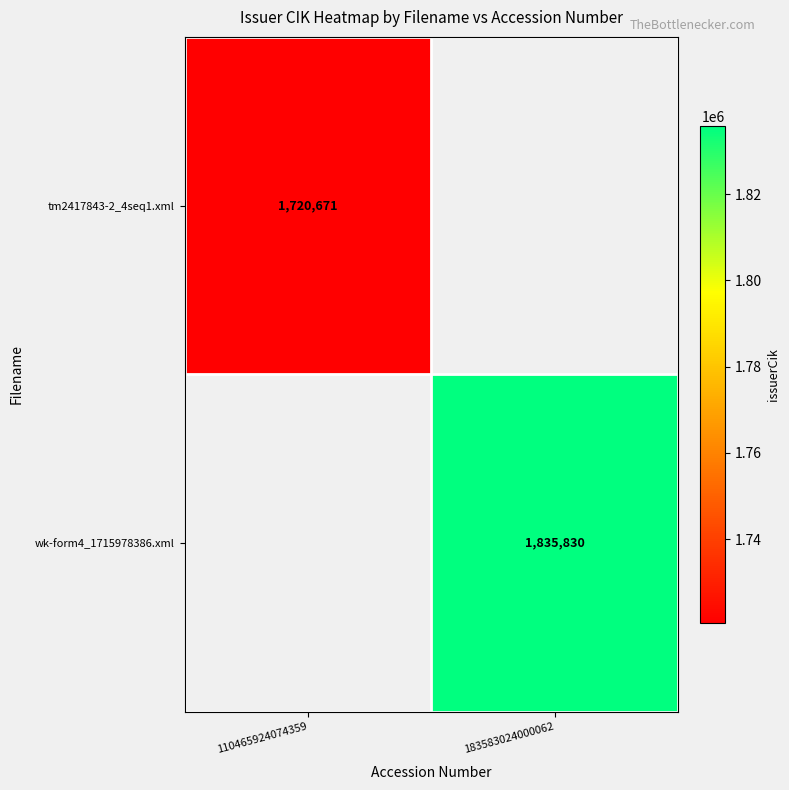

Is it true that wk-form4_1715978386.xml equals 1835830 at 183583024000062?

True